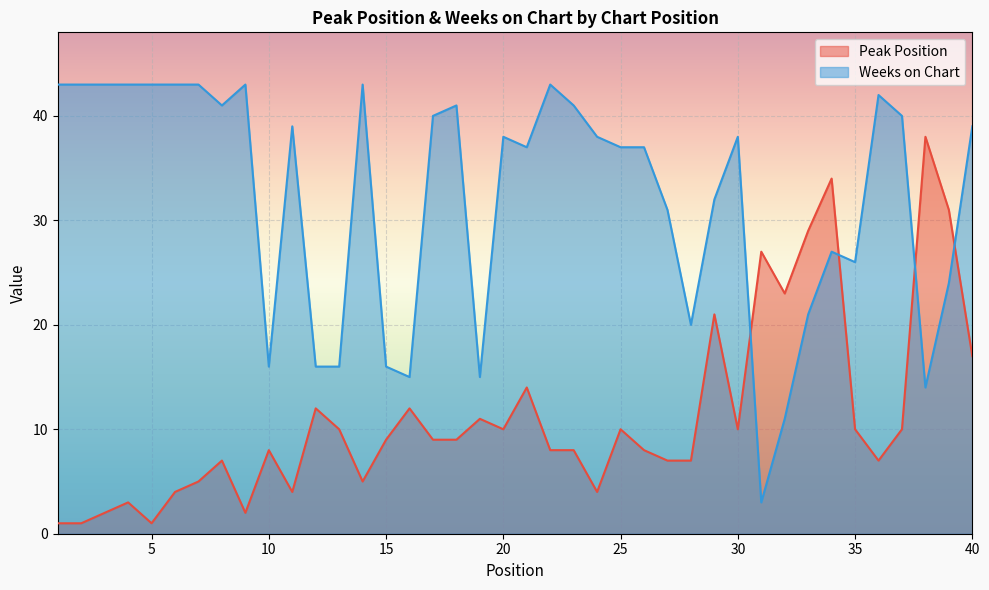

What is the maximum value for Peak Position?

38